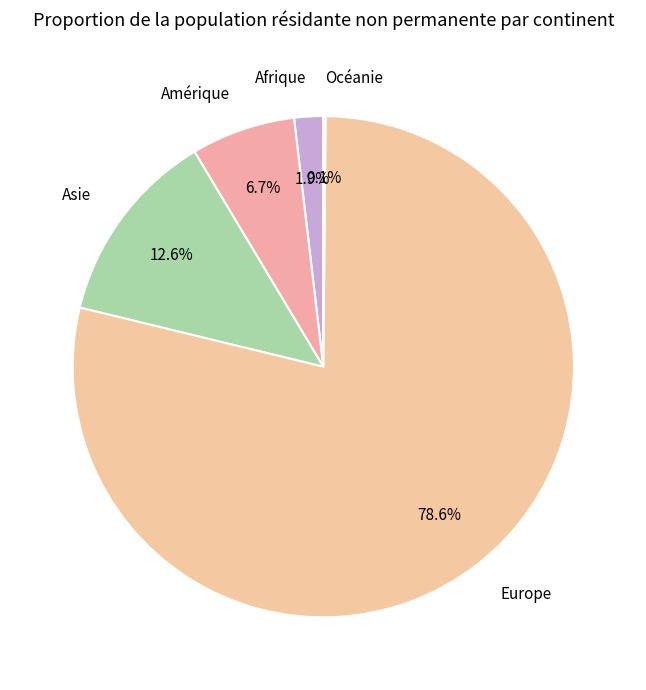

To the nearest percent, what is the average slice percentage?

20%